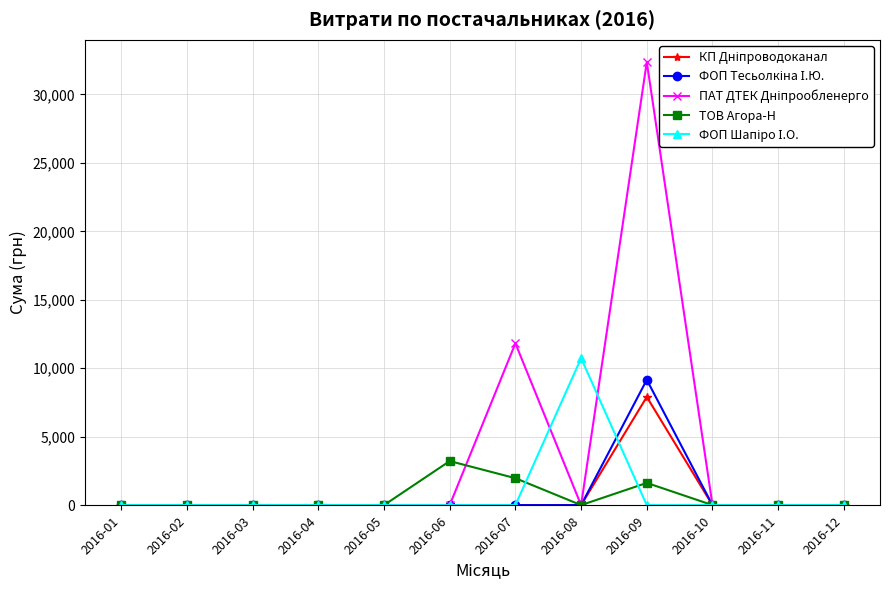

What is the spread (max minus min) of values at 2016-08?

10732.9